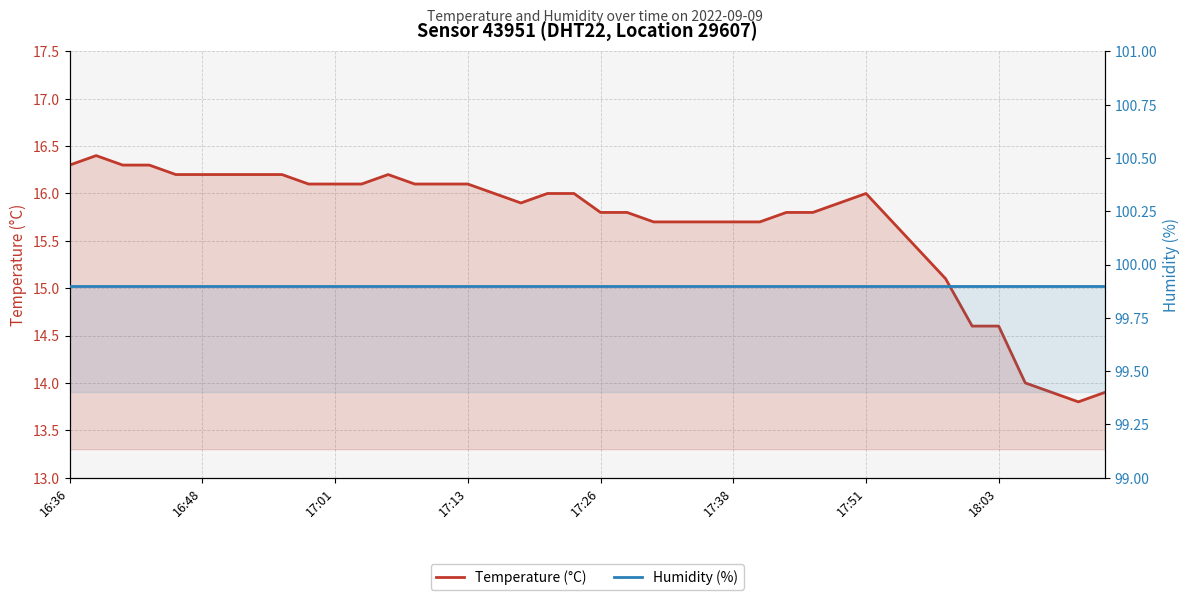

Where is Humidity (%) nearest to the value 99?

16:36